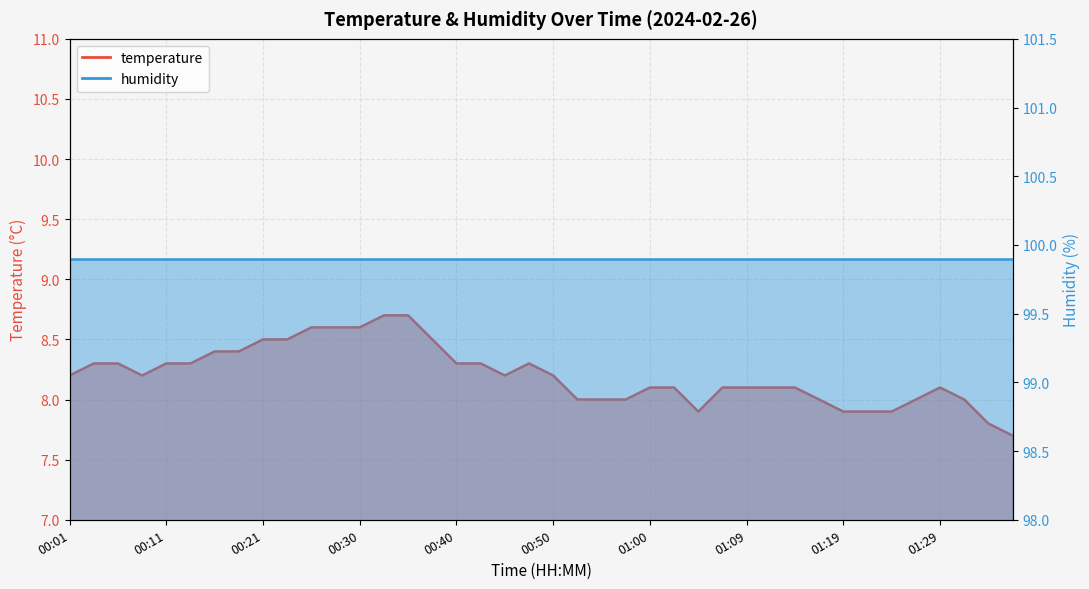

Reading left to right, list all the values displayed in this chart.

00:01=8.2	00:04=8.3	00:06=8.3	00:08=8.2	00:11=8.3	00:13=8.3	00:16=8.4	00:18=8.4	00:21=8.5	00:23=8.5	00:25=8.6	00:28=8.6	00:30=8.6	00:33=8.7	00:35=8.7	00:38=8.5	00:40=8.3	00:43=8.3	00:45=8.2	00:47=8.3	00:50=8.2	00:52=8.0	00:55=8.0	00:57=8.0	01:00=8.1	01:02=8.1	01:05=7.9	01:07=8.1	01:09=8.1	01:12=8.1	01:14=8.1	01:17=8.0	01:19=7.9	01:21=7.9	01:24=7.9	01:26=8.0	01:29=8.1	01:31=8.0	01:34=7.8	01:36=7.7